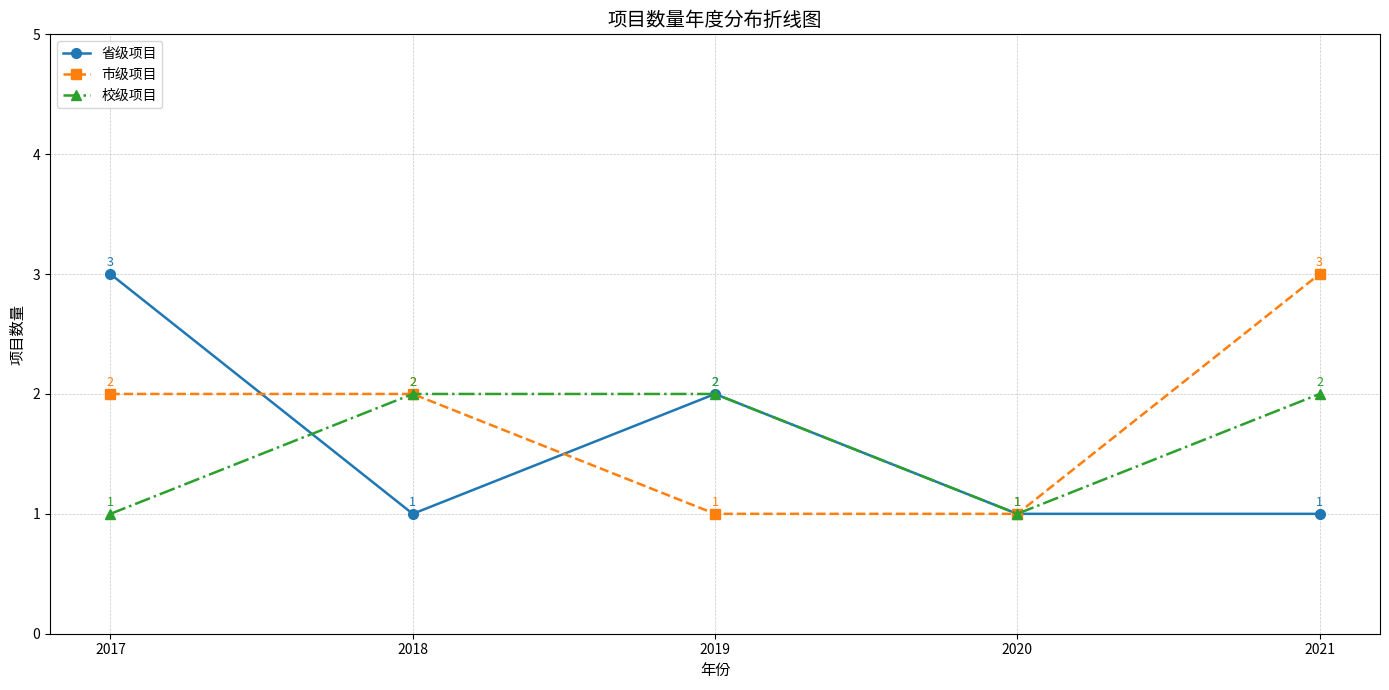

Which category has the highest value in the 省级项目 series?

2017